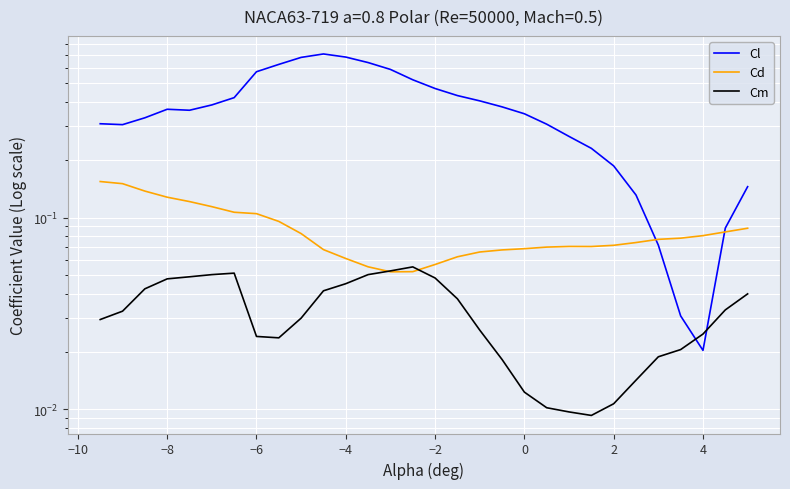

What is the difference between the second highest and second lowest values in the Cl series?

0.7